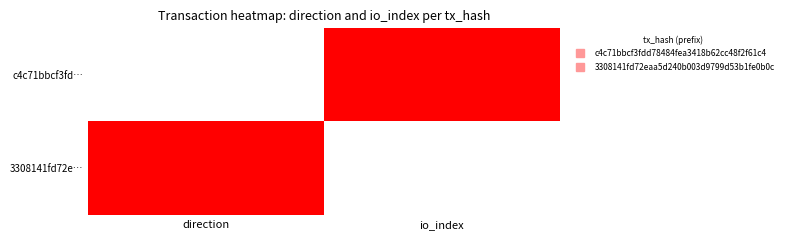

Which series has the largest range (max minus min)?

c4c71bbcf3fd…